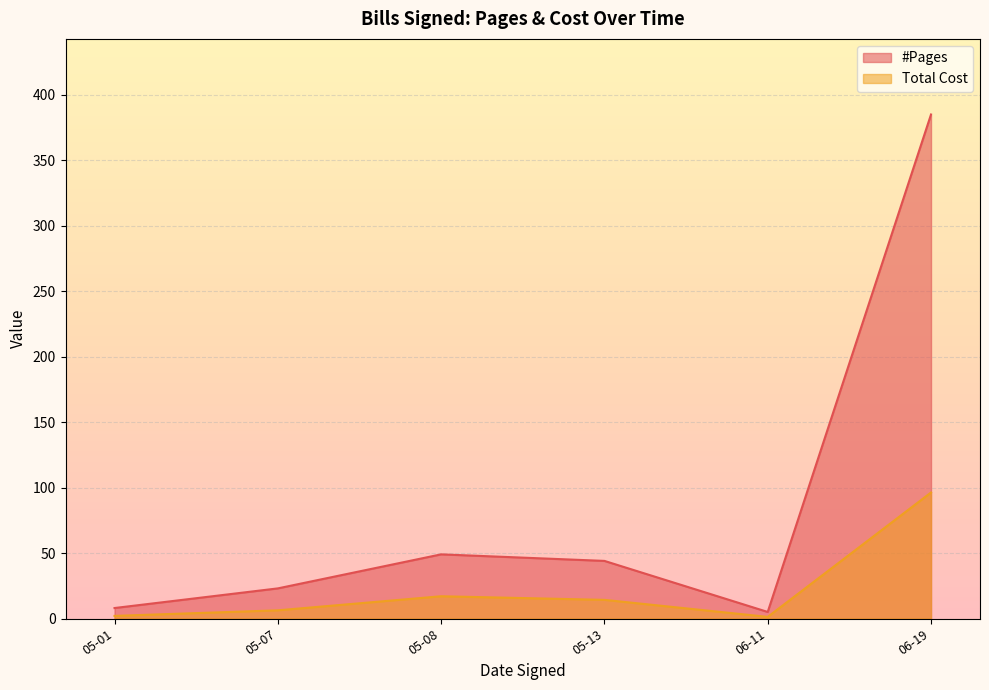

At 05-13, list the series in order from largest to smallest.

#Pages, Total Cost